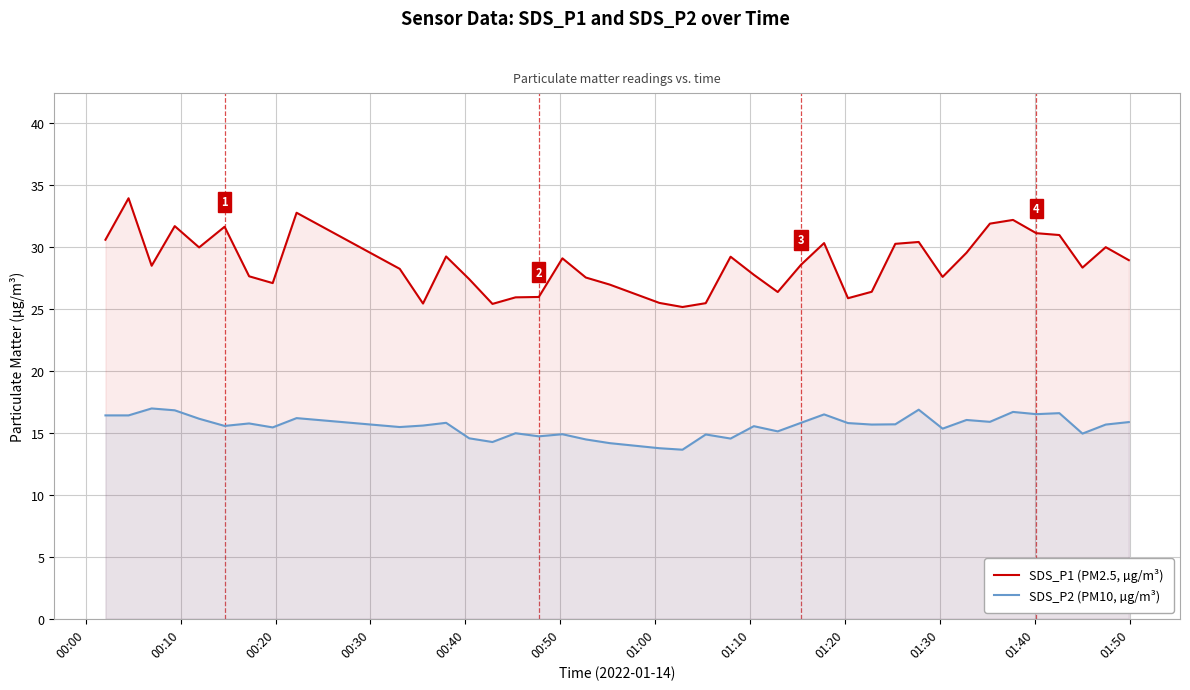

How many categories are shown in the chart?

40